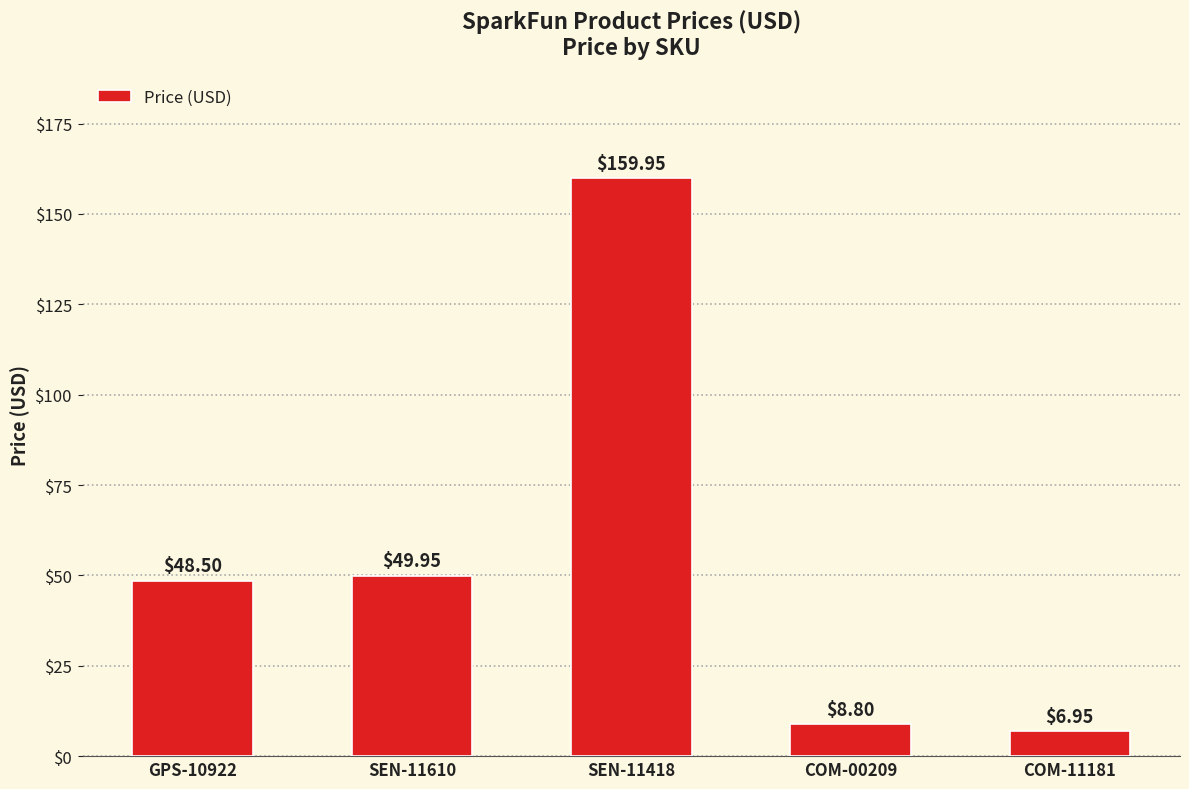

At which category does the chart reach its peak across all series?

SEN-11418